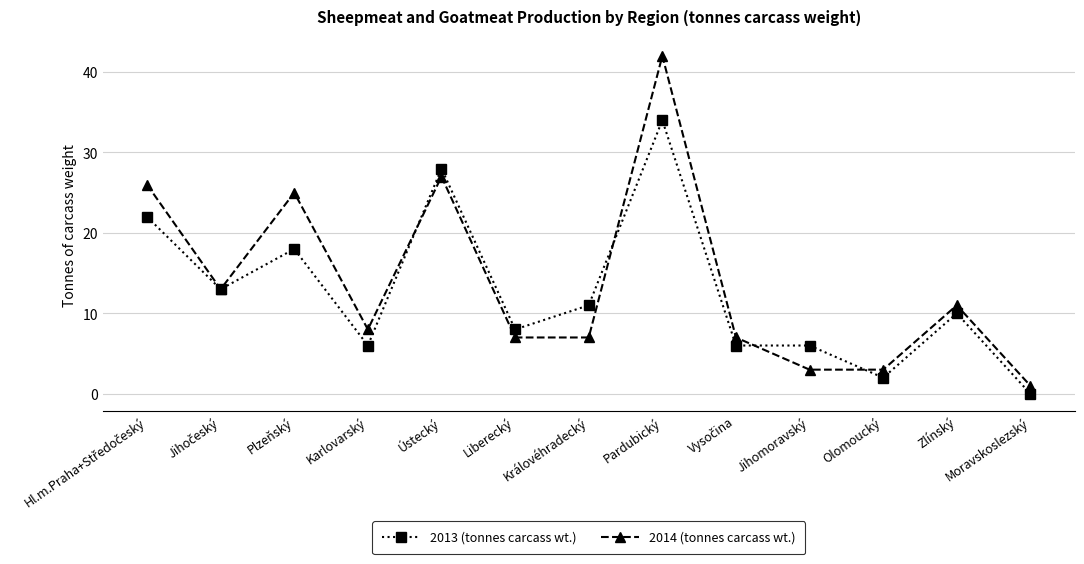

Which series ends up on top after the final intersection of 2014 (tonnes carcass wt.) and 2013 (tonnes carcass wt.)?

2014 (tonnes carcass wt.)